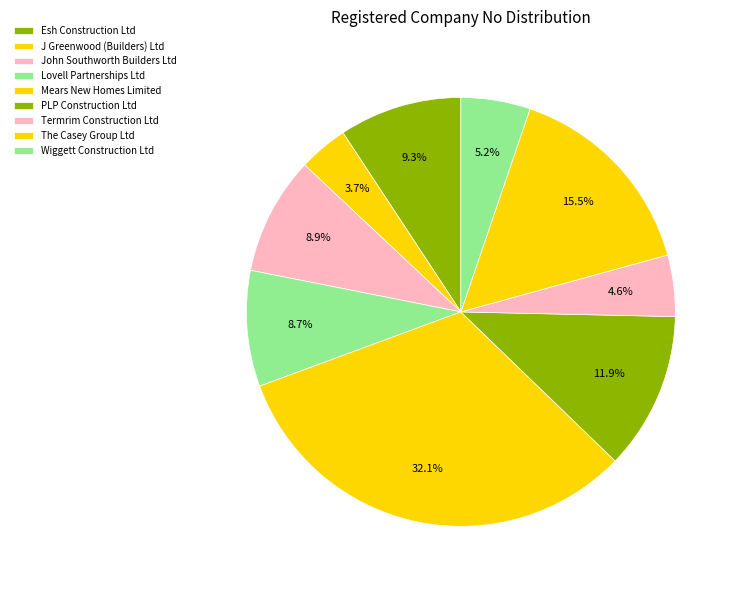

To the nearest percent, what is the difference between the Termrim Construction Ltd and J Greenwood (Builders) Ltd slice percentages?

1%